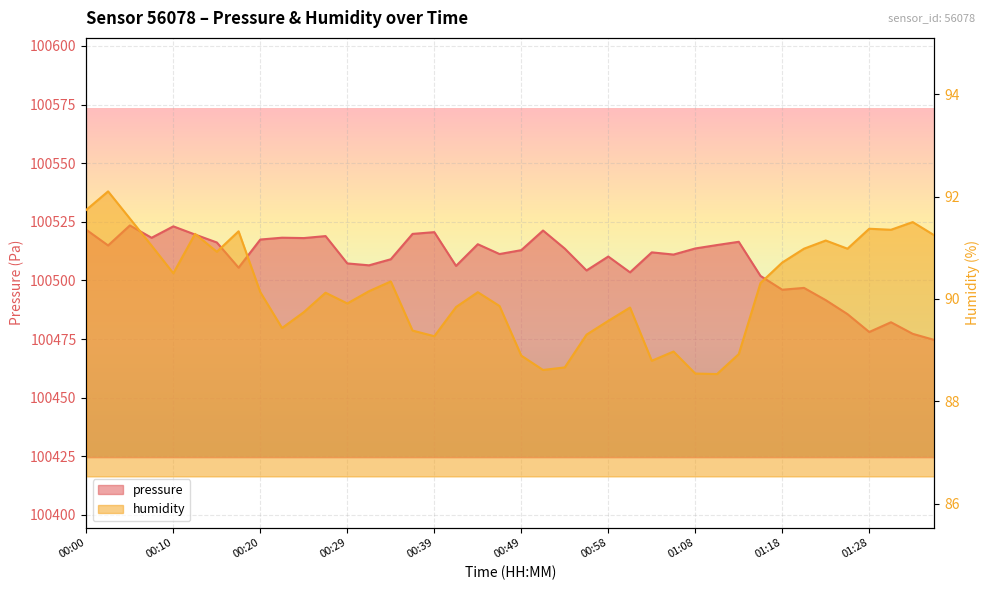

Reading right to left, what are all the values shown in this chart?

pressure: 01:35=100474.6	01:33=100477.2	01:30=100482.2	01:28=100478.0	01:26=100485.6	01:23=100491.6	01:21=100496.8	01:18=100496.0	01:16=100501.9	01:13=100516.5	01:11=100515.1	01:08=100513.6	01:06=100511.0	01:03=100512.0	01:01=100503.4	00:58=100510.2	00:56=100504.2	00:53=100513.6	00:51=100521.3	00:49=100512.9	00:46=100511.2	00:44=100515.4	00:41=100506.2	00:39=100520.6	00:36=100519.8	00:34=100509.0	00:32=100506.4	00:29=100507.2	00:27=100518.9	00:24=100518.1	00:22=100518.2	00:20=100517.4	00:17=100505.4	00:15=100516.2	00:12=100519.6	00:10=100523.1	00:07=100518.2	00:05=100523.4	00:03=100514.9	00:00=100521.6
humidity: 01:35=91.2	01:33=91.5	01:30=91.3	01:28=91.4	01:26=91.0	01:23=91.1	01:21=91.0	01:18=90.7	01:16=90.3	01:13=88.9	01:11=88.5	01:08=88.5	01:06=89.0	01:03=88.8	01:01=89.8	00:58=89.6	00:56=89.3	00:53=88.7	00:51=88.6	00:49=88.9	00:46=89.9	00:44=90.1	00:41=89.8	00:39=89.3	00:36=89.4	00:34=90.3	00:32=90.2	00:29=89.9	00:27=90.1	00:24=89.7	00:22=89.4	00:20=90.1	00:17=91.3	00:15=90.9	00:12=91.3	00:10=90.5	00:07=91.0	00:05=91.6	00:03=92.1	00:00=91.7